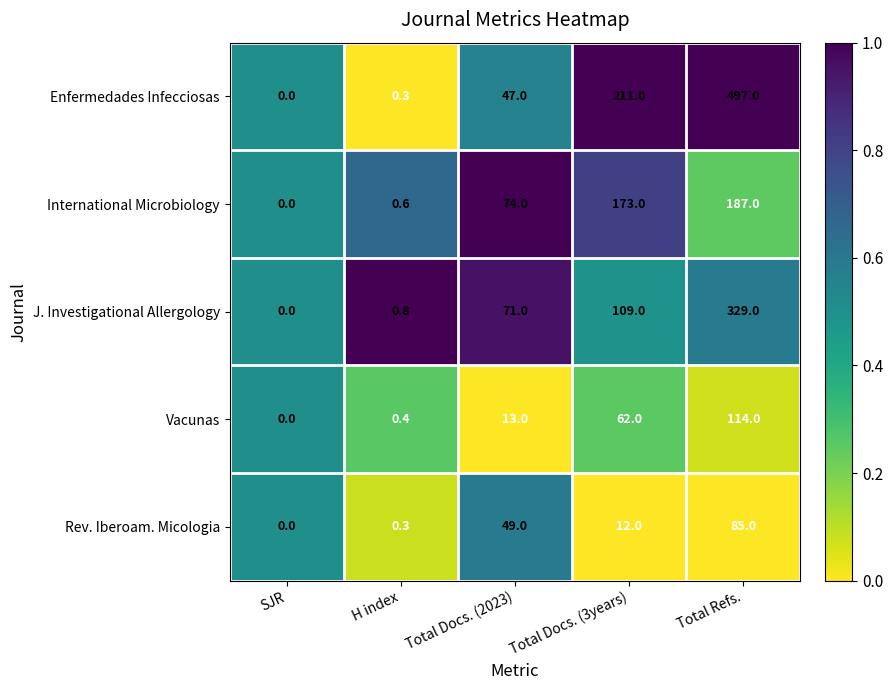

Which category has the highest value across all series?

Total Refs.